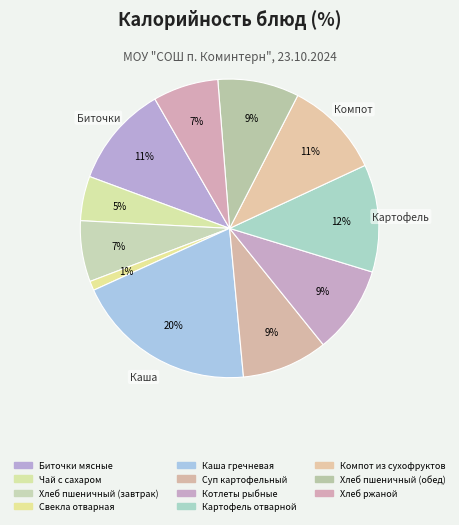

Count the number of slices in the pie.

11